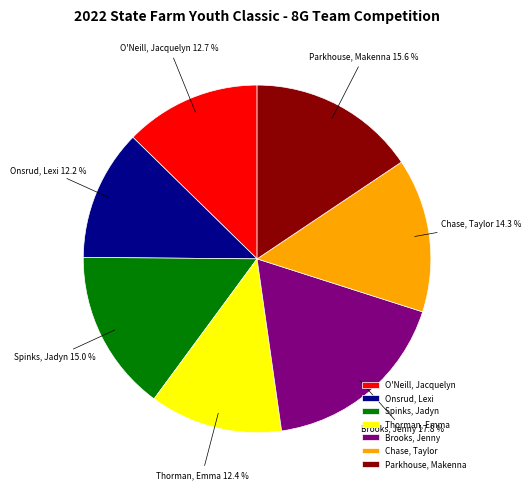

Count the number of slices in the pie.

7